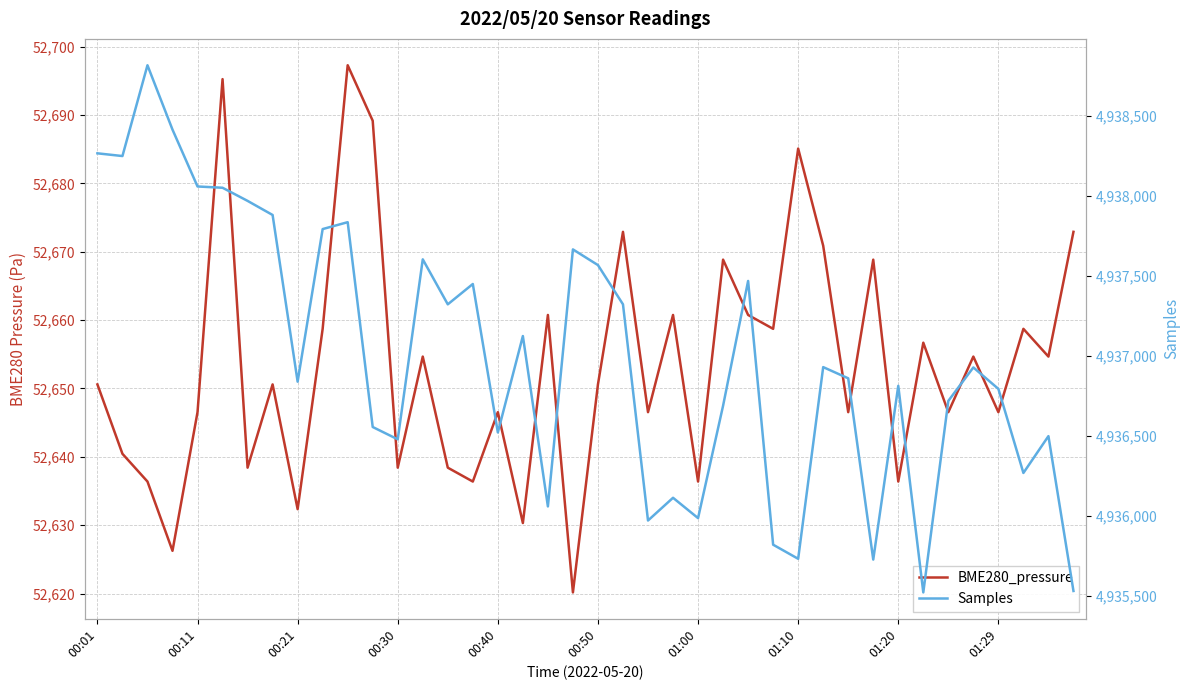

What is the minimum value for Samples?

4935524.0